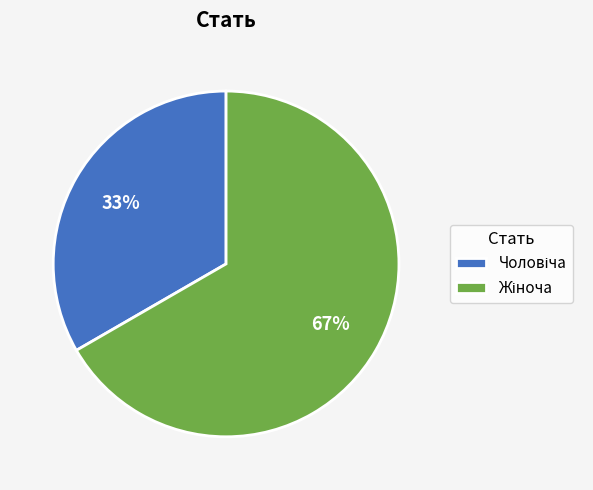

Is there a majority slice in this chart?

Yes